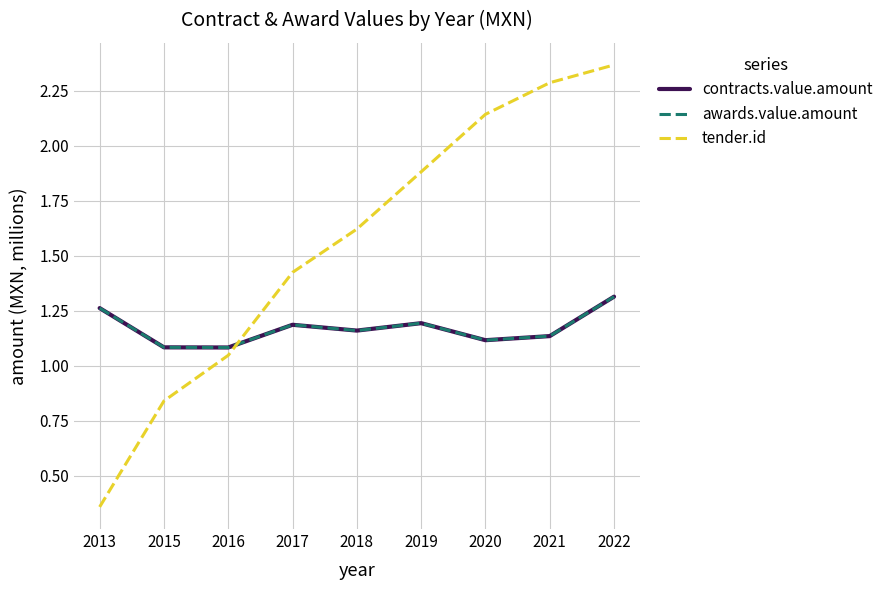

Reading left to right, what are all the values shown in this chart?

contracts.value.amount: 1.3	1.1	1.1	1.2	1.2	1.2	1.1	1.1	1.3
awards.value.amount: 1.3	1.1	1.1	1.2	1.2	1.2	1.1	1.1	1.3
tender.id: 0.4	0.8	1.0	1.4	1.6	1.9	2.1	2.3	2.4